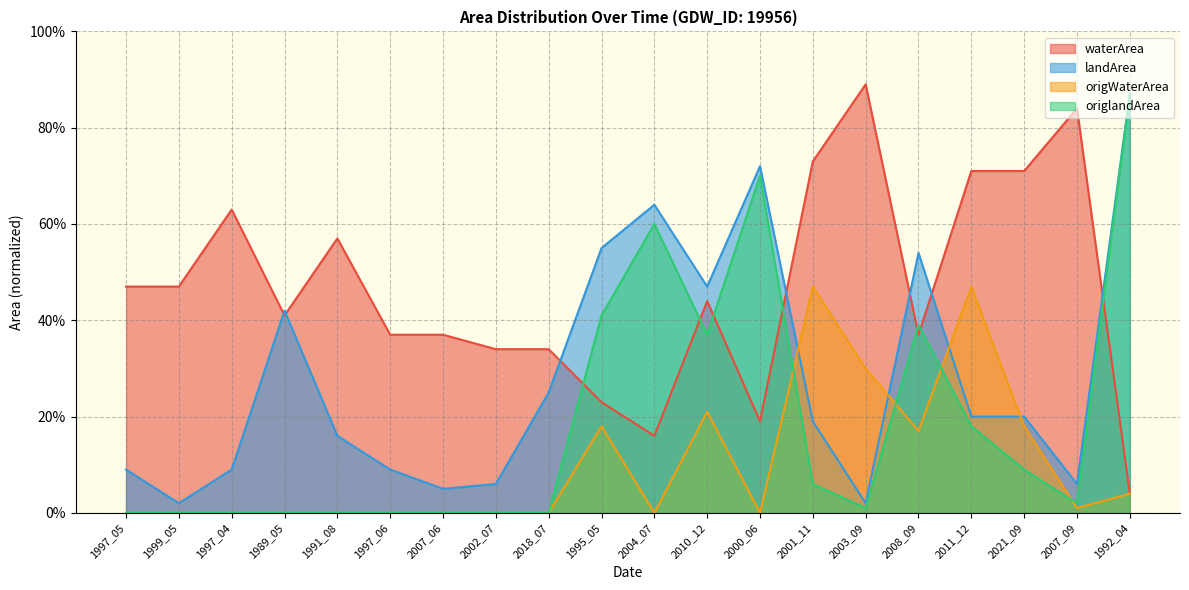

Reading right to left, transcribe all the data shown in this chart.

waterArea: 1992_04=0.0	2007_09=0.8	2021_09=0.7	2011_12=0.7	2008_09=0.4	2003_09=0.9	2001_11=0.7	2000_06=0.2	2010_12=0.4	2004_07=0.2	1995_05=0.2	2018_07=0.3	2002_07=0.3	2007_06=0.4	1997_06=0.4	1991_08=0.6	1989_05=0.4	1997_04=0.6	1999_05=0.5	1997_05=0.5
landArea: 1992_04=0.9	2007_09=0.1	2021_09=0.2	2011_12=0.2	2008_09=0.5	2003_09=0.0	2001_11=0.2	2000_06=0.7	2010_12=0.5	2004_07=0.6	1995_05=0.6	2018_07=0.2	2002_07=0.1	2007_06=0.1	1997_06=0.1	1991_08=0.2	1989_05=0.4	1997_04=0.1	1999_05=0.0	1997_05=0.1
origWaterArea: 1992_04=0.0	2007_09=0.0	2021_09=0.2	2011_12=0.5	2008_09=0.2	2003_09=0.3	2001_11=0.5	2000_06=0.0	2010_12=0.2	2004_07=0.0	1995_05=0.2	2018_07=0.0	2002_07=0.0	2007_06=0.0	1997_06=0.0	1991_08=0.0	1989_05=0.0	1997_04=0.0	1999_05=0.0	1997_05=0.0
origlandArea: 1992_04=0.9	2007_09=0.0	2021_09=0.1	2011_12=0.2	2008_09=0.4	2003_09=0.0	2001_11=0.1	2000_06=0.7	2010_12=0.4	2004_07=0.6	1995_05=0.4	2018_07=0.0	2002_07=0.0	2007_06=0.0	1997_06=0.0	1991_08=0.0	1989_05=0.0	1997_04=0.0	1999_05=0.0	1997_05=0.0